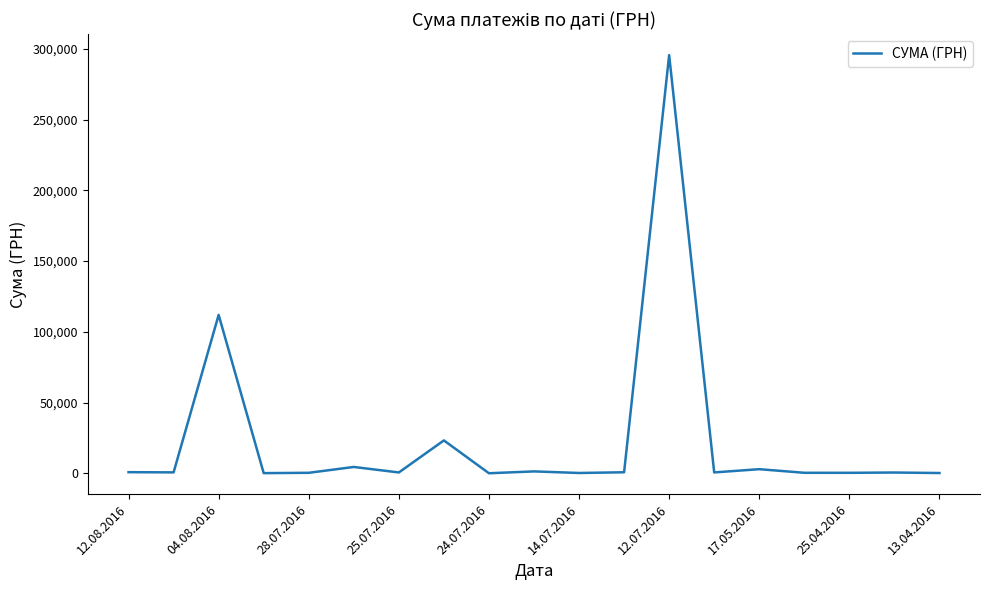

How many lines are shown in the chart?

1